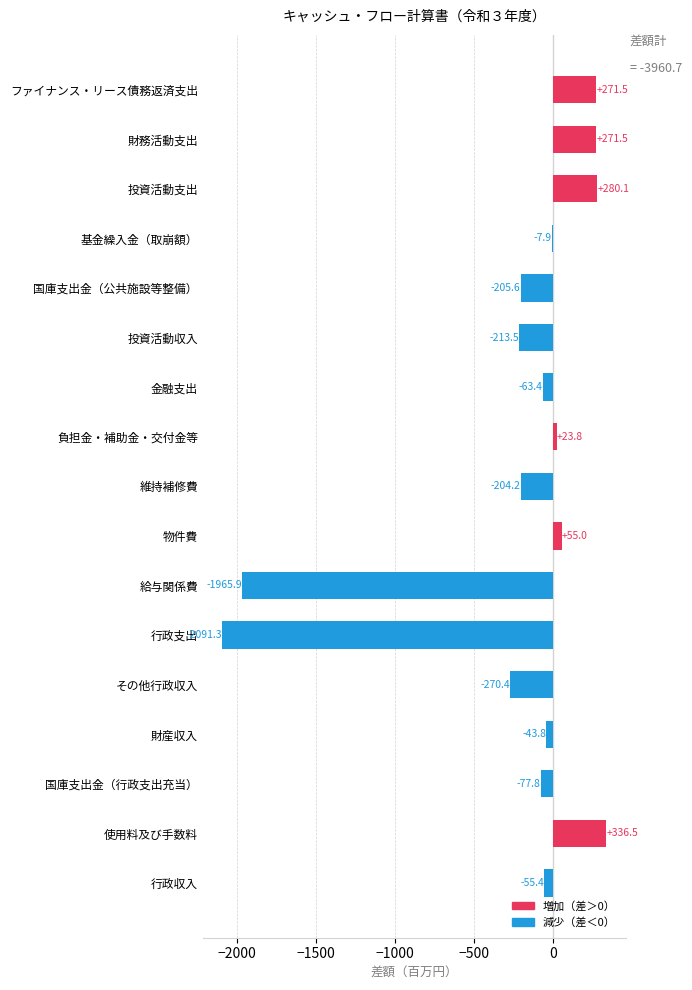

Between 金融支出 and 国庫支出金（行政支出充当）, which is larger?

金融支出